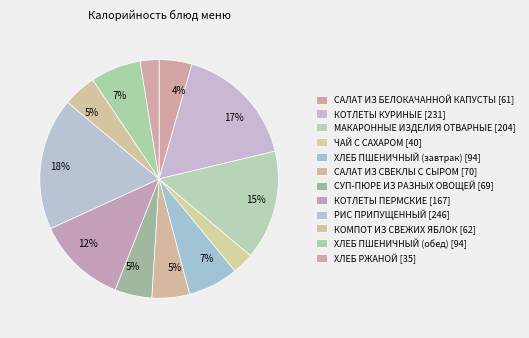

How many slices are in this pie chart?

12